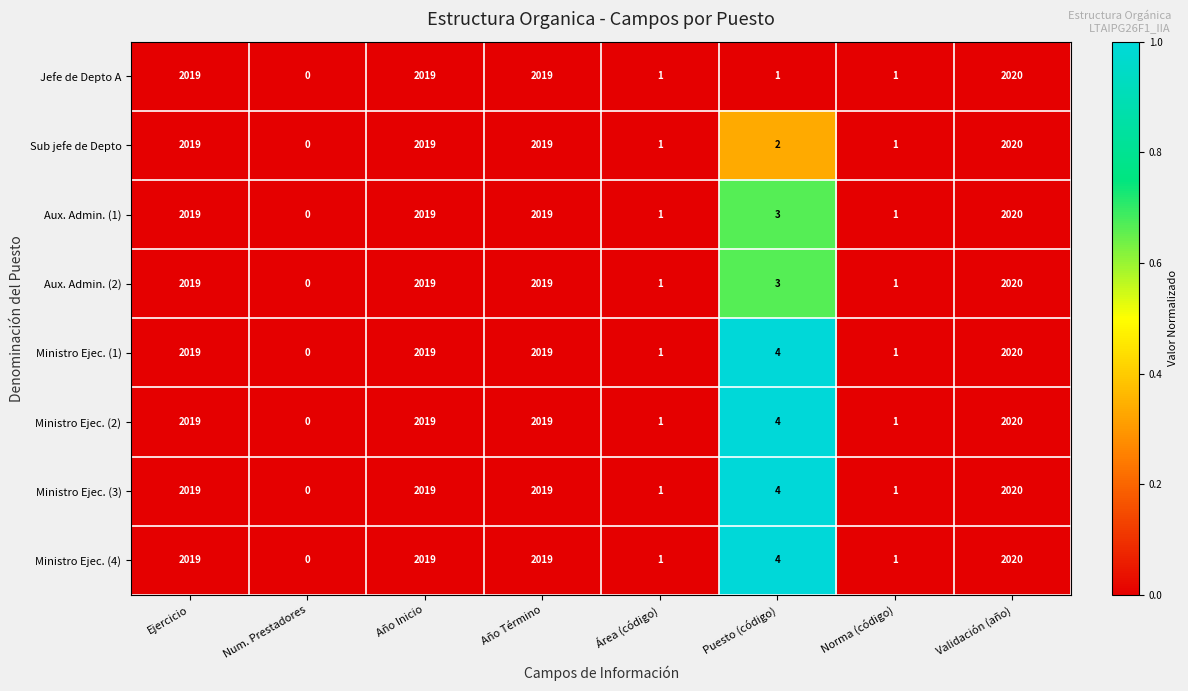

At which label is Ministro Ejec. (4) closest to 1010?

Puesto (código)